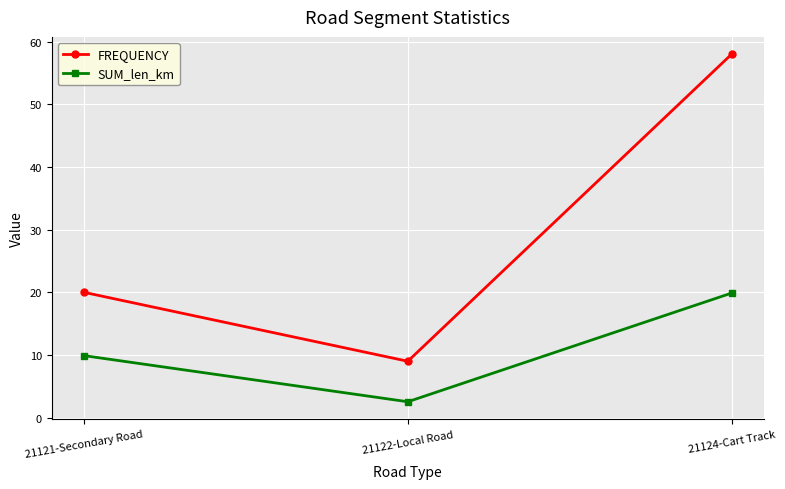

Reading left to right, list all the values displayed in this chart.

FREQUENCY: 20.0	9.0	58.0
SUM_len_km: 9.9	2.5	19.9